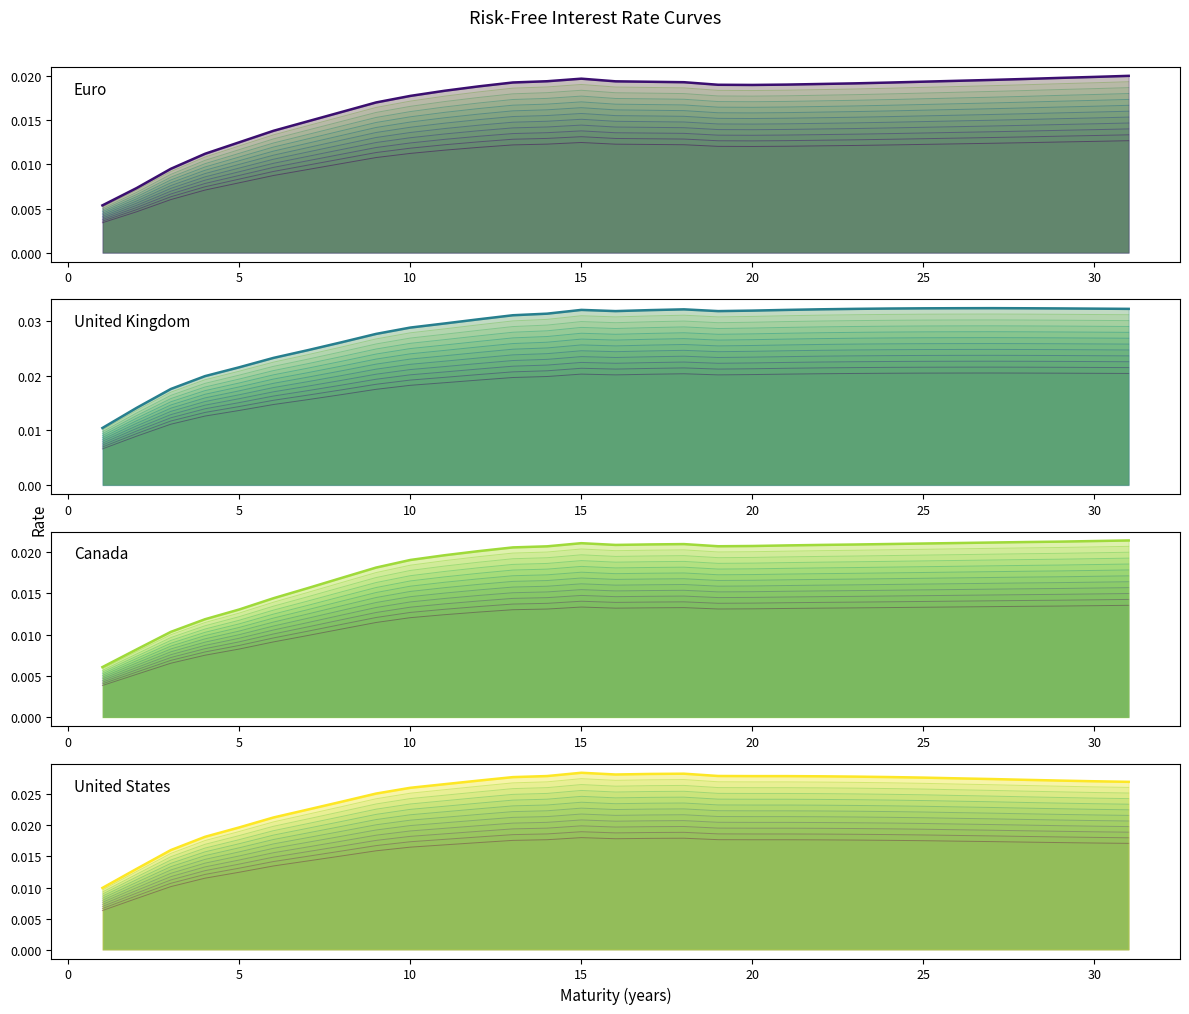

What is the total value across all series at 10?

0.1